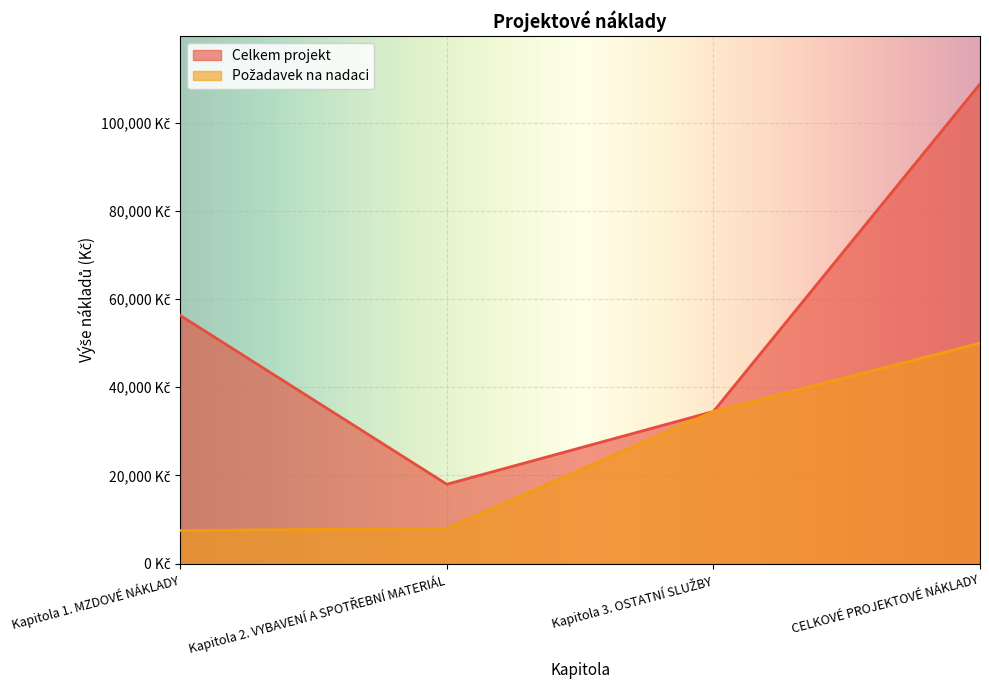

Rank the series at CELKOVÉ PROJEKTOVÉ NÁKLADY from lowest to highest value.

Požadavek na nadaci, Celkem projekt